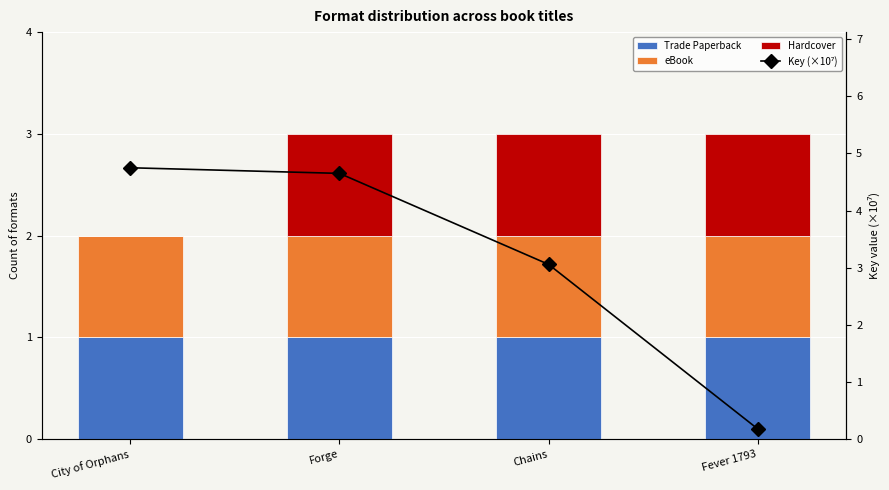

Rank the categories by Hardcover value from highest to lowest.

Forge, Chains, Fever 1793, City of Orphans